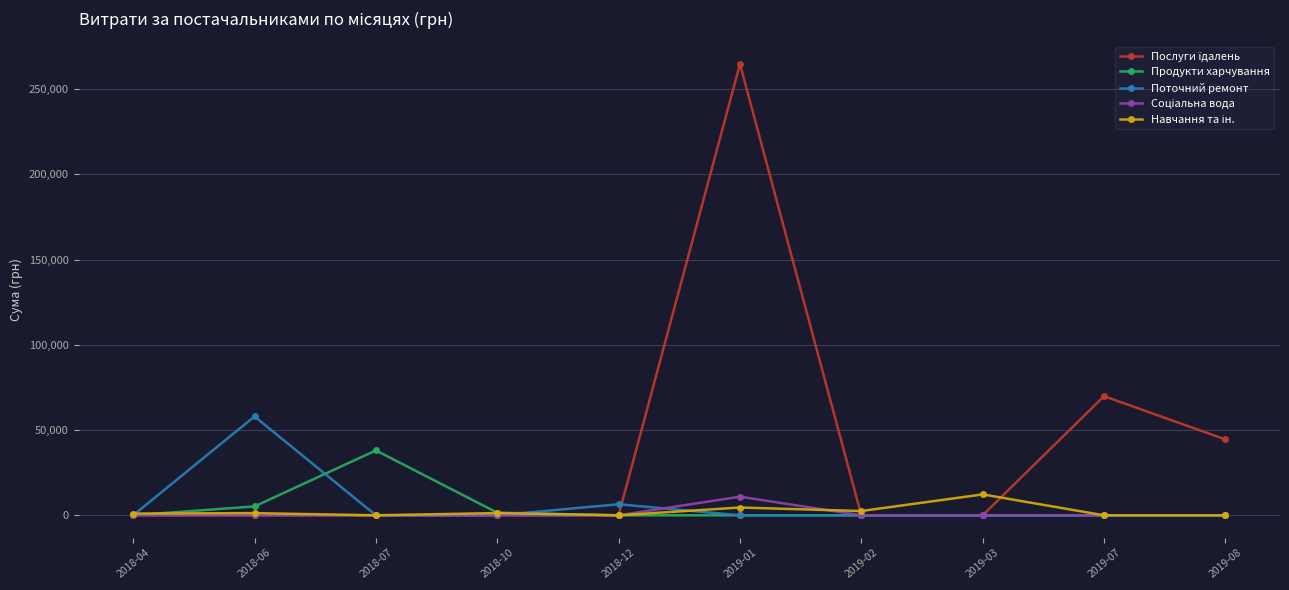

What is the label of the 4th point from the left?

2018-10